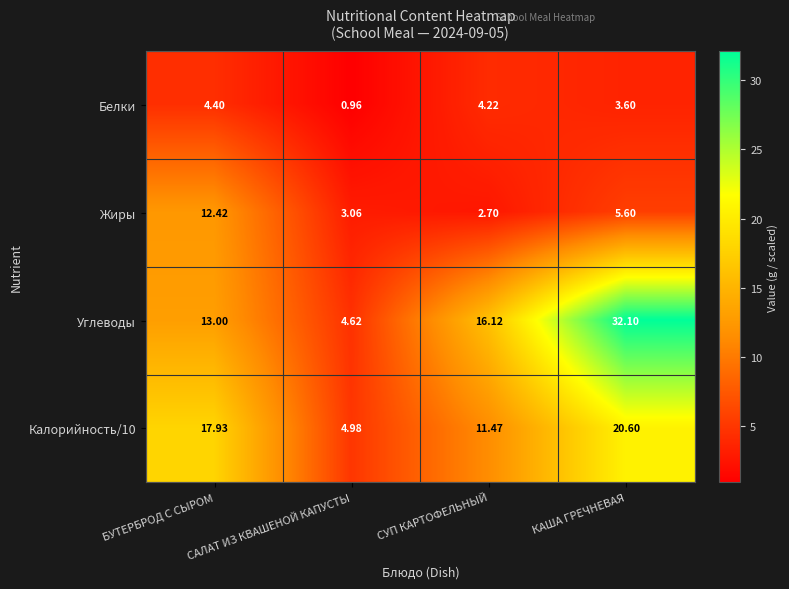

Is the value of Углеводы at САЛАТ ИЗ КВАШЕНОЙ КАПУСТЫ greater than the value of Калорийность/10 at КАША ГРЕЧНЕВАЯ?

No